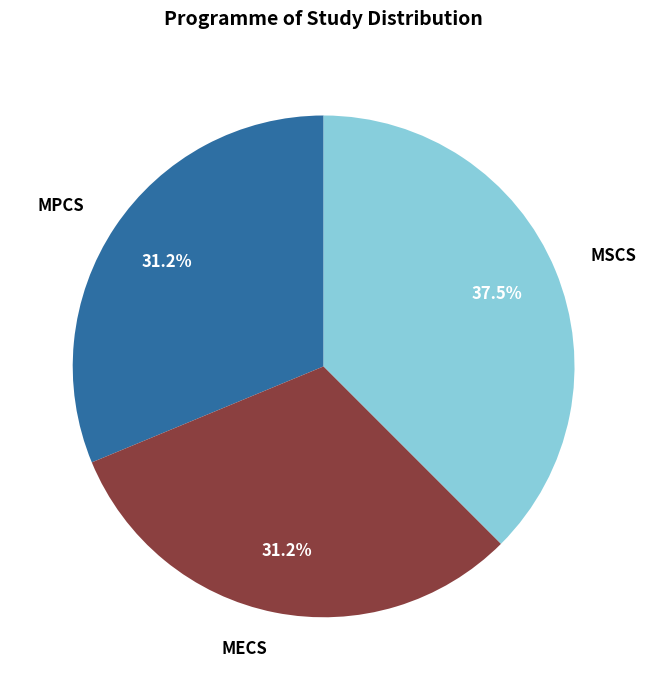

To the nearest percent, what portion does MECS represent?

31%